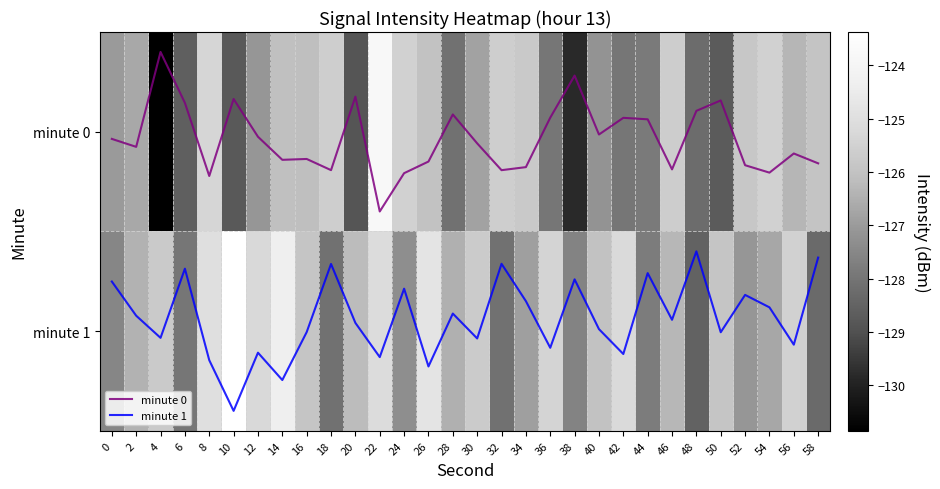

What is the difference between the maximum and minimum values in the minute 0 series?

0.8